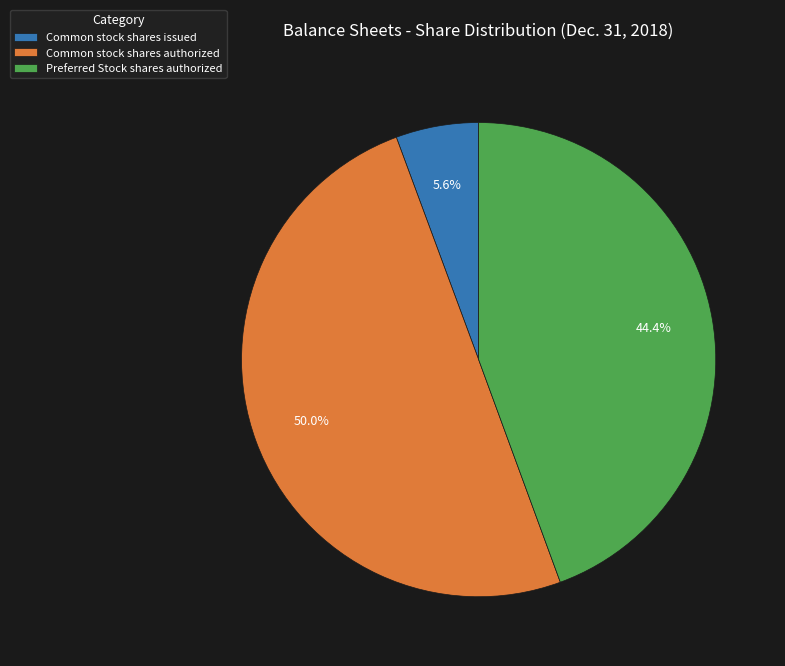

What percentage do Preferred Stock shares authorized and Common stock shares issued together represent?

50.0%